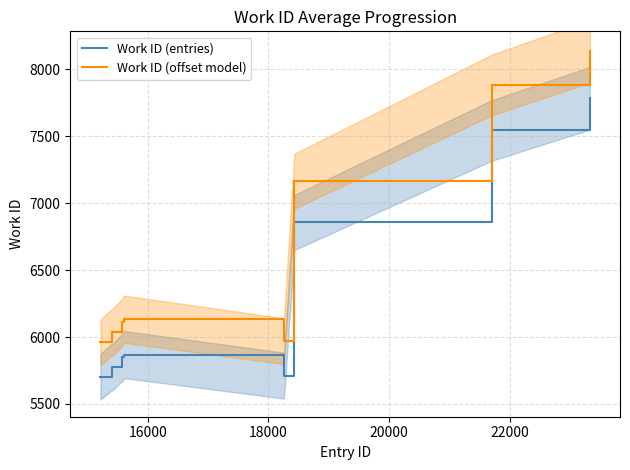

What is the lowest value of the Work ID (offset model) series?

5961.7